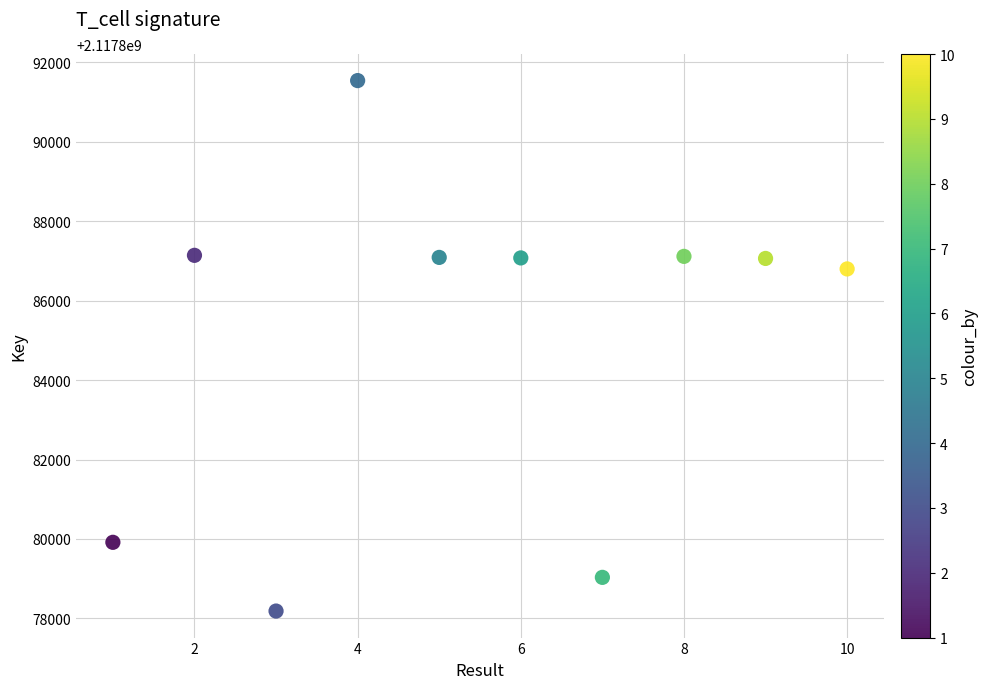

What is the average X value?

6